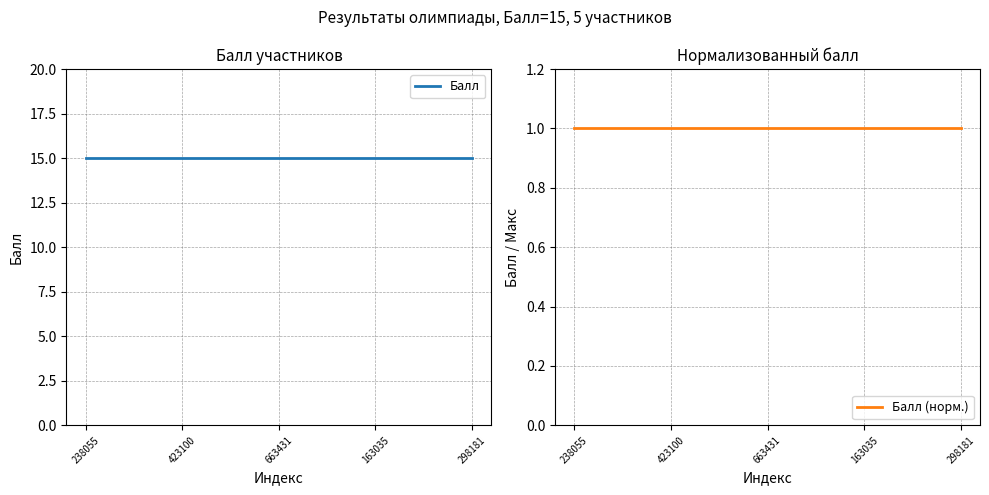

What is the total value across all series at 423100?

16